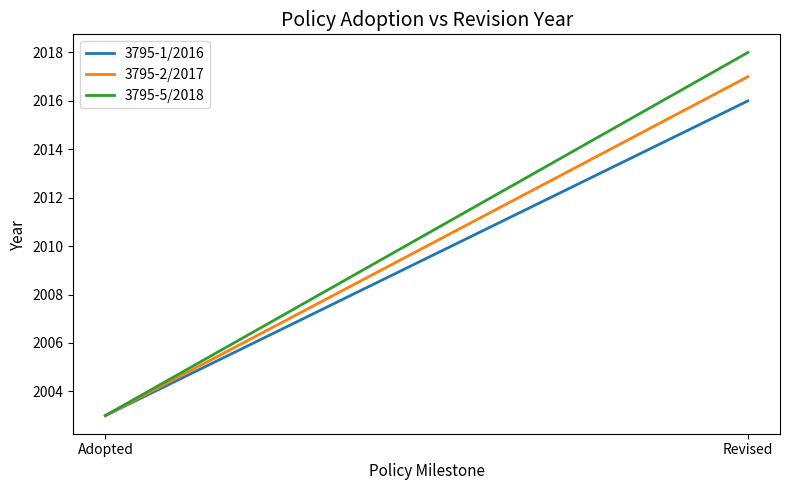

What is the difference between the maximum and minimum values in the 3795-5/2018 series?

15